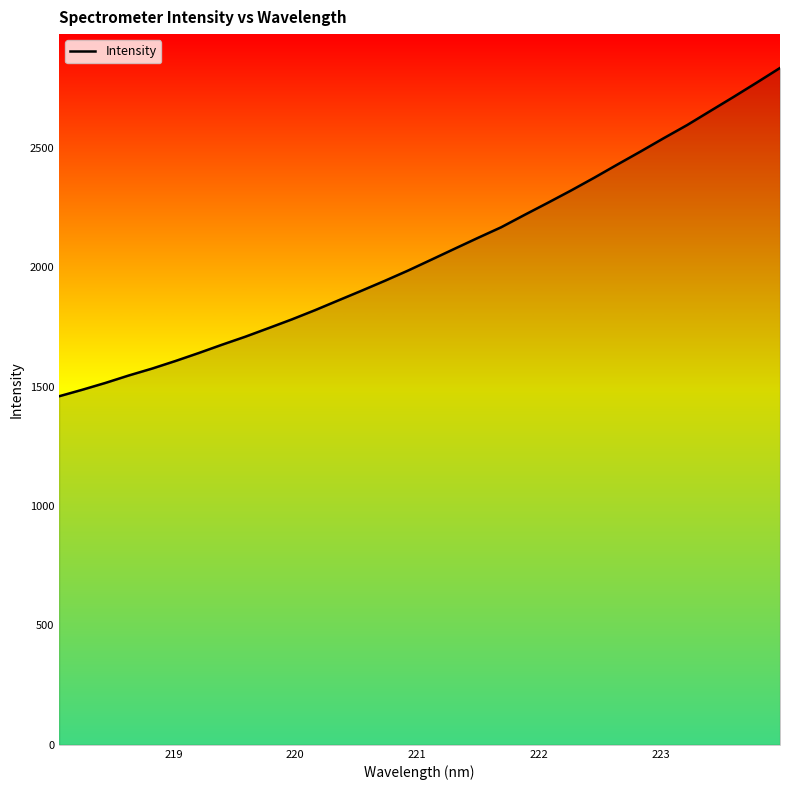

What is the difference between the maximum and minimum values?

1375.4